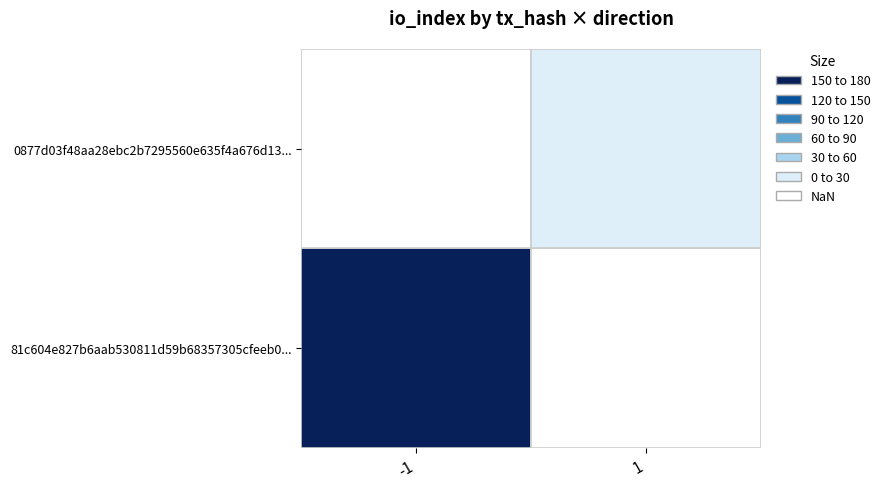

Between 0 and 1, which is larger?

1